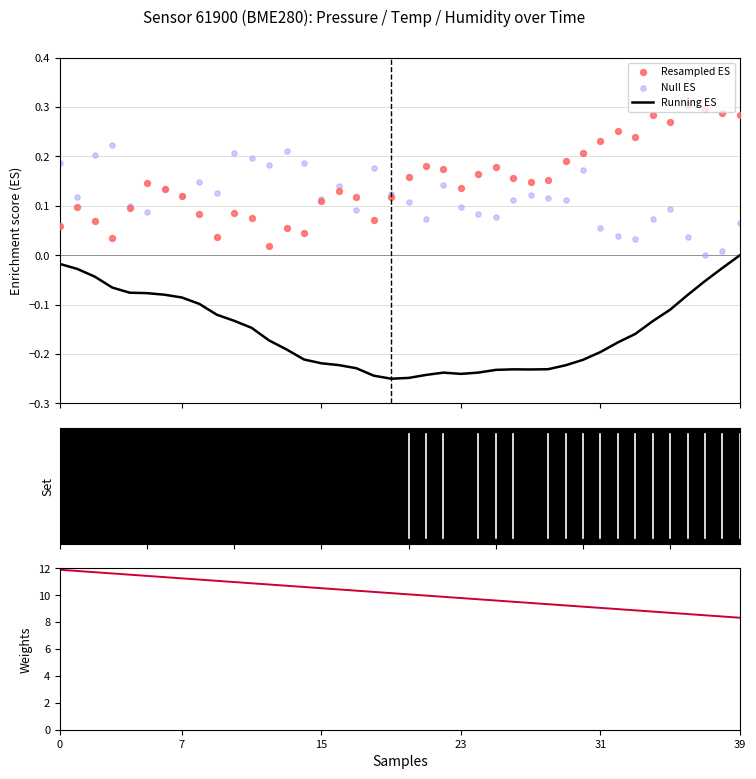

At how many categories does at least one series exceed 6?

40